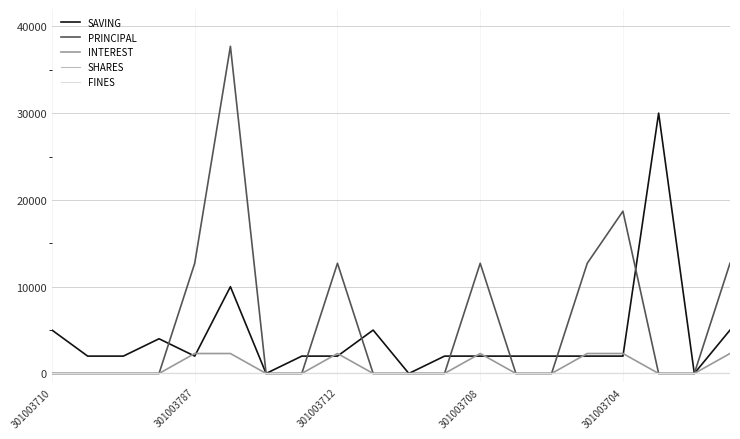

What is the maximum value for INTEREST?

2300